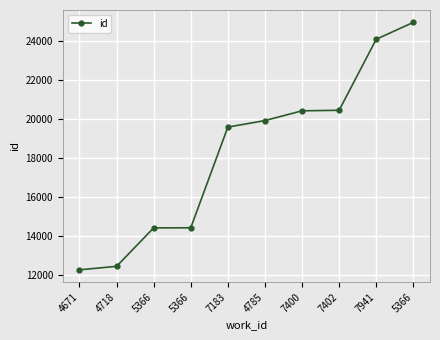

Read the value at 7183.

19573